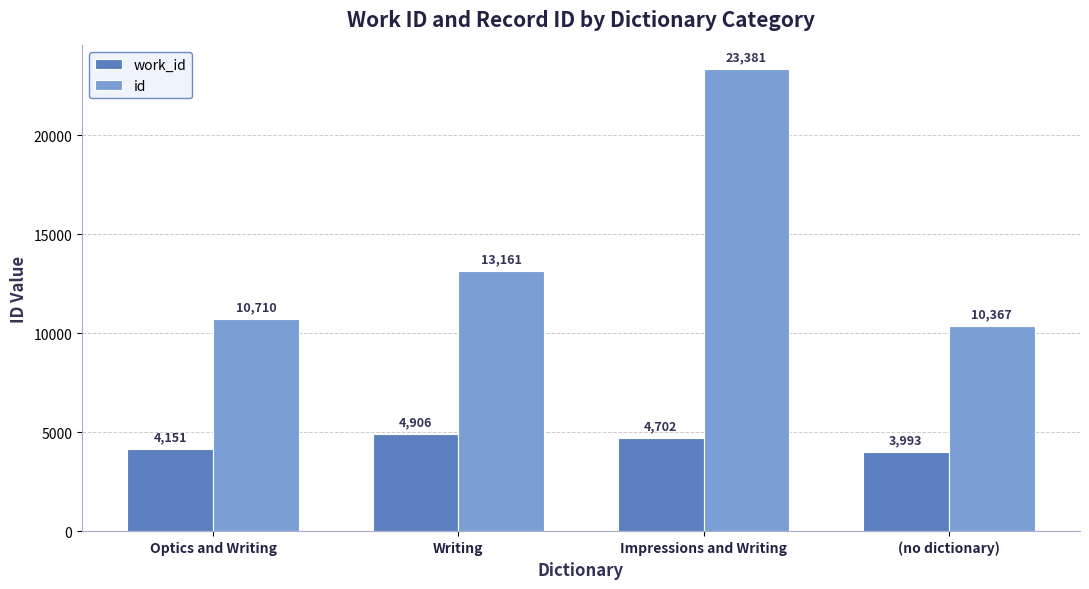

What is the highest value of the work_id series?

4906